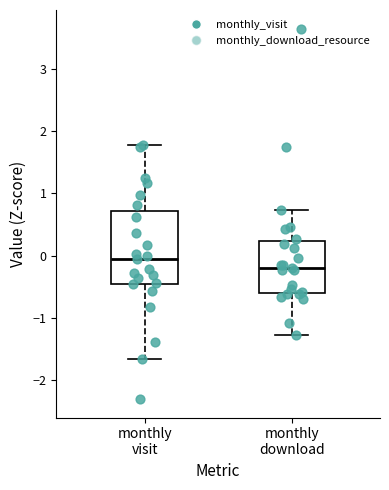

Reading left to right, transcribe this box plot: for each box, give where its median line is, the range the box spans, and where its two whiskers end, as read against the y-axis. The values are not printed on the chart, so give them approximately, as read against the axis.

monthly visit: median -0.1, box -0.5 to 0.7, whiskers -1.7 to 1.8
monthly download: median -0.2, box -0.6 to 0.2, whiskers -1.3 to 0.7